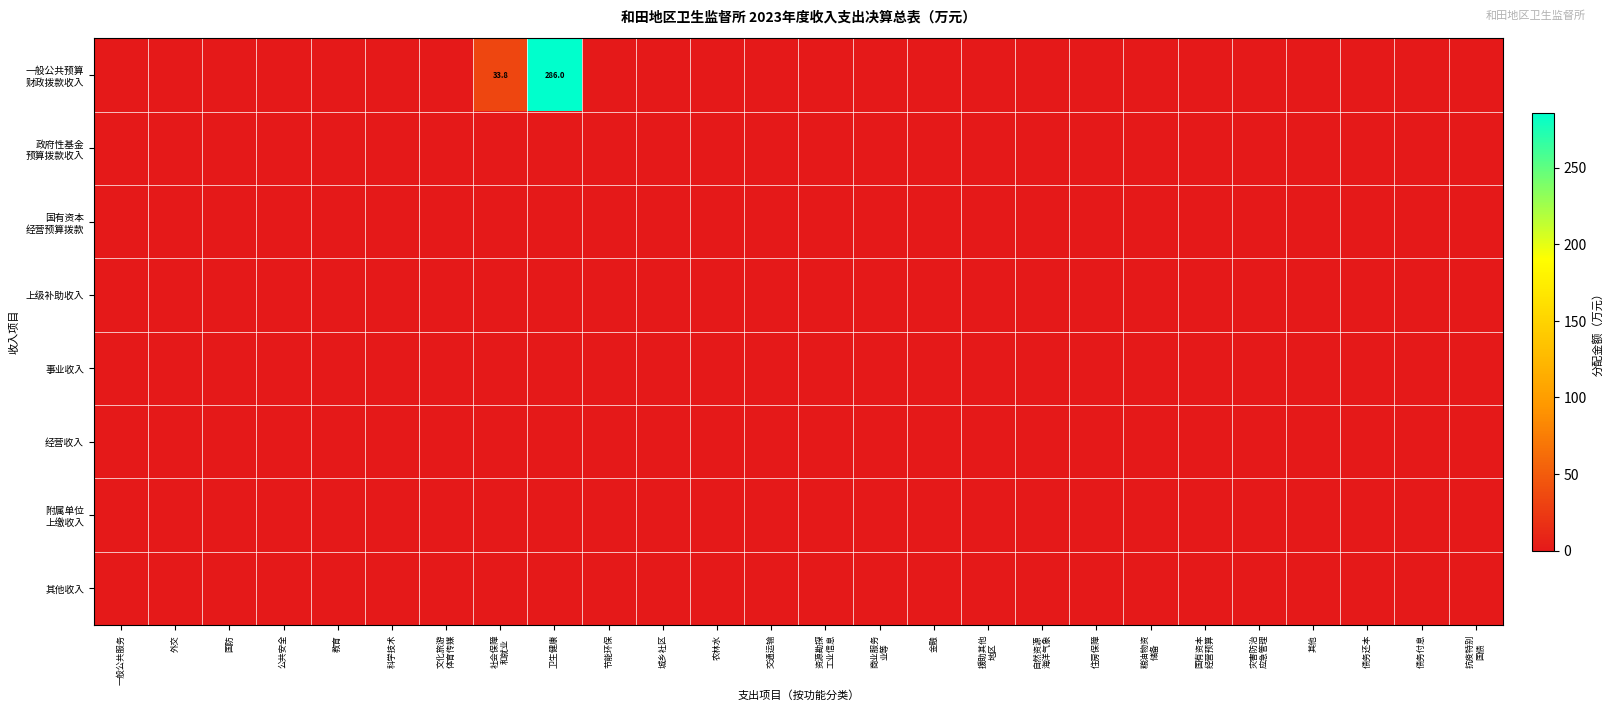

Which label corresponds to the largest value in the chart?

卫生健康